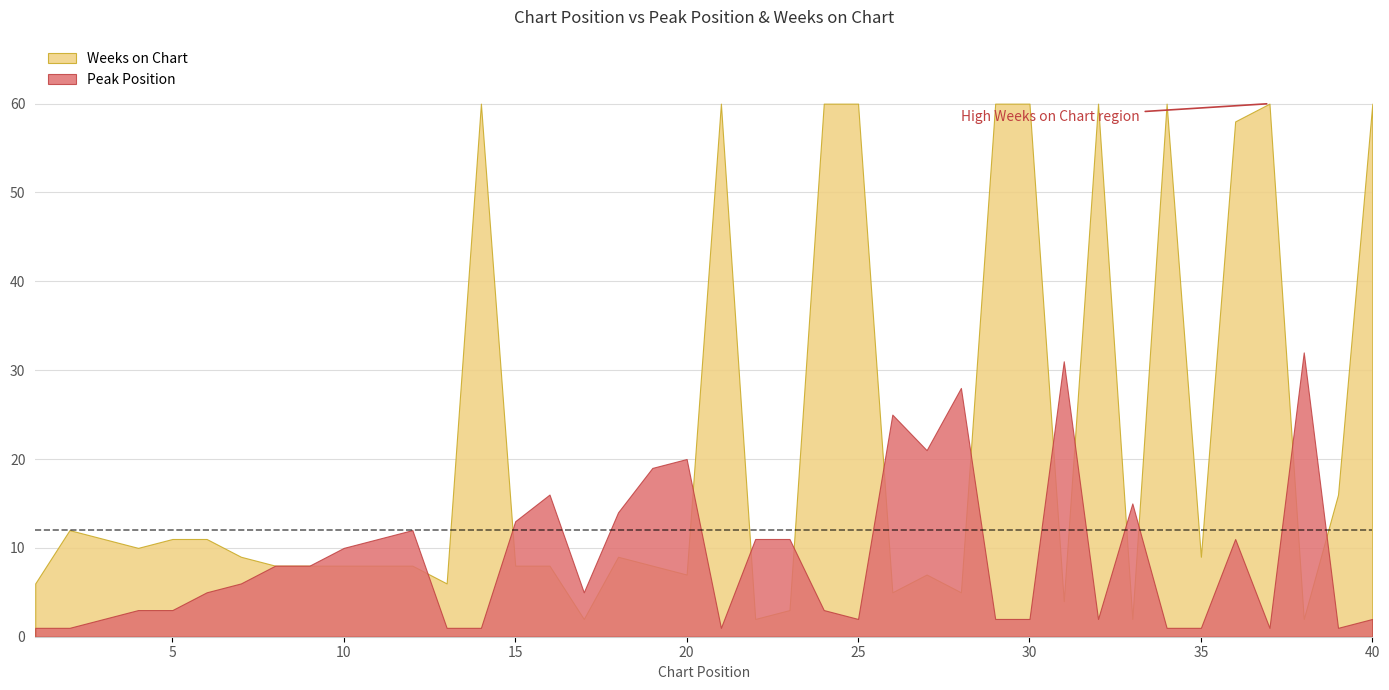

What is the approximate value of Peak Position at 38?

32